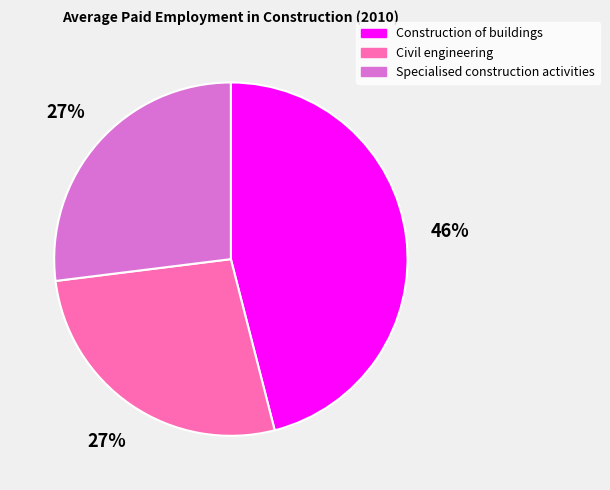

Is the sum of Civil engineering and Construction of buildings greater than half?

Yes